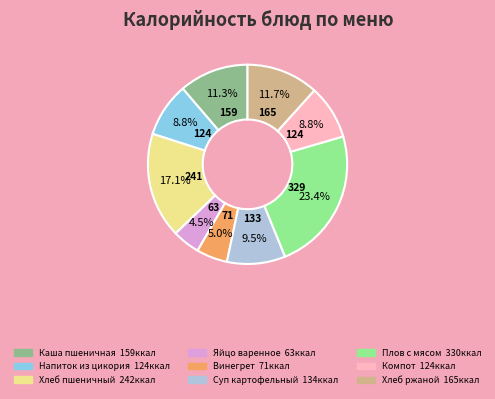

Is Каша пшеничная the majority of the pie?

No